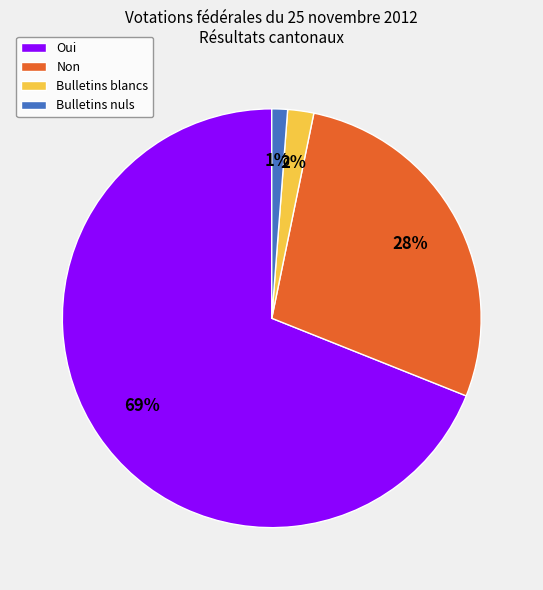

To the nearest percent, what is the difference between the largest and smallest slice percentages?

68%